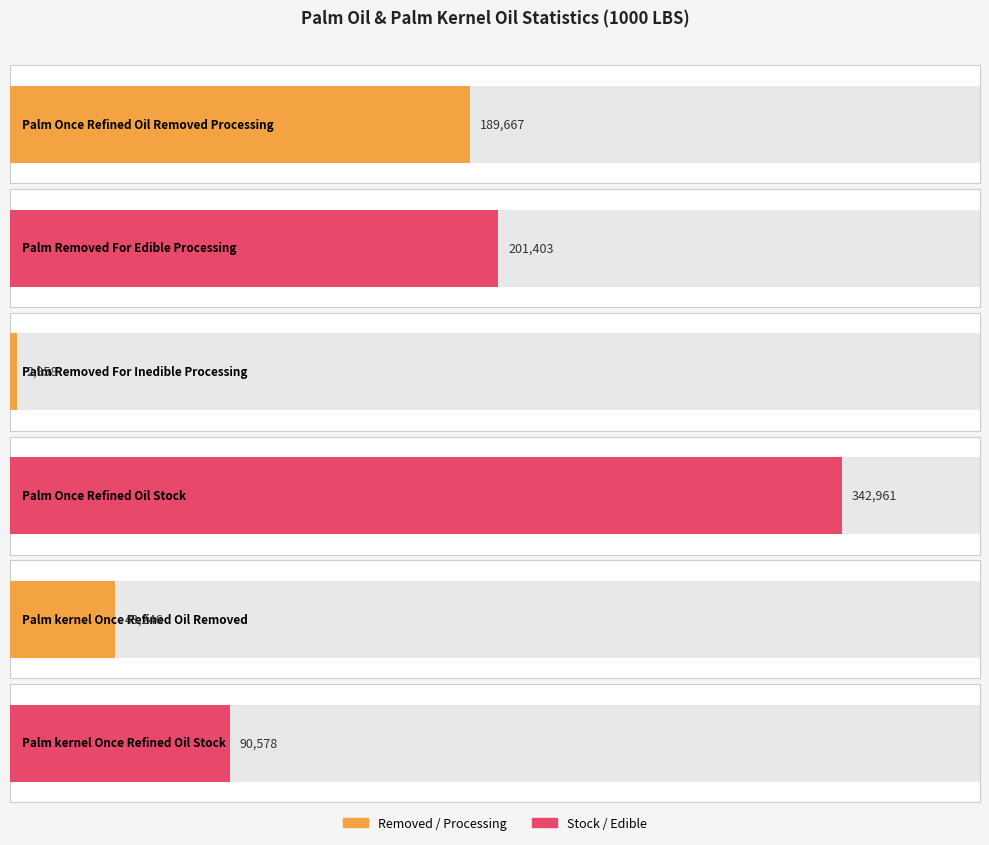

What is the label of the 4th bar from the right?

Palm Removed For
Inedible Processing